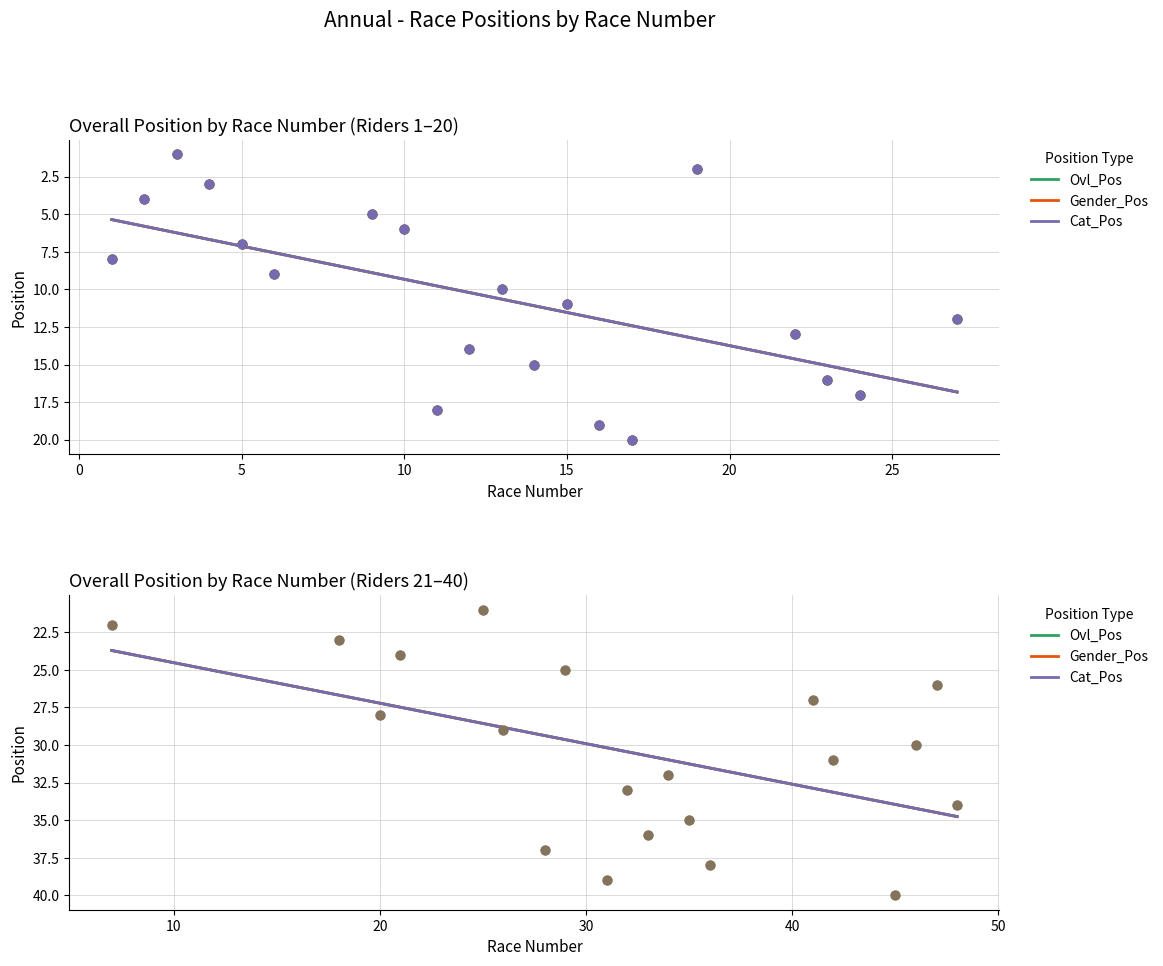

Is the value of Gender_Pos at 6 greater than the value of Ovl_Pos at 14?

No